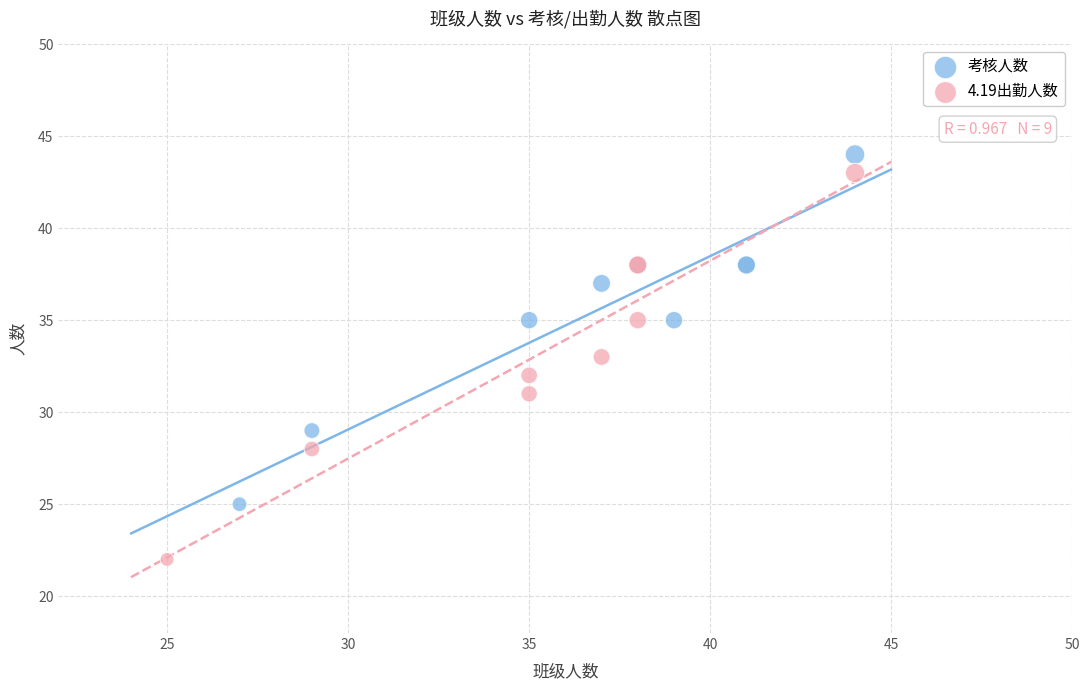

What are all the series names shown in the legend?

考核人数, 4.19出勤人数